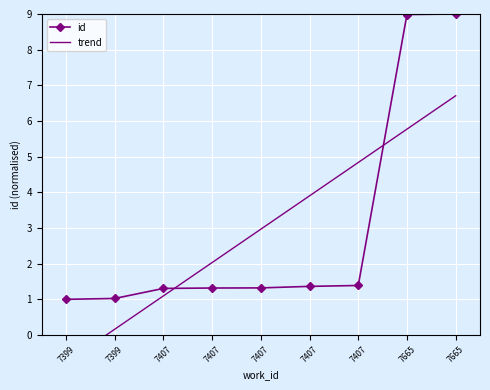

Is the value of id at 7407 greater than the value of trend at 7399?

Yes